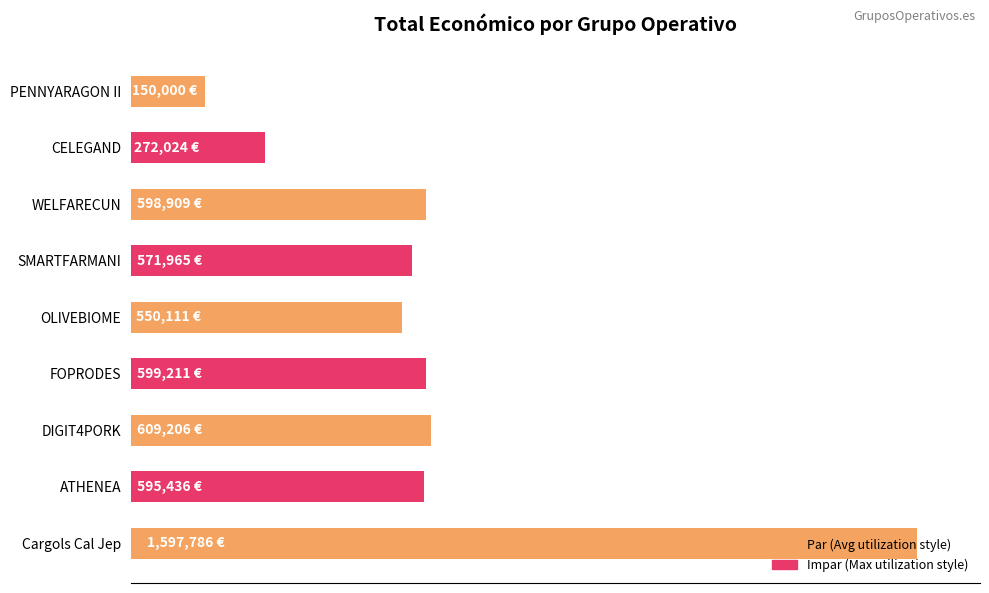

Count the number of categories in the chart.

9